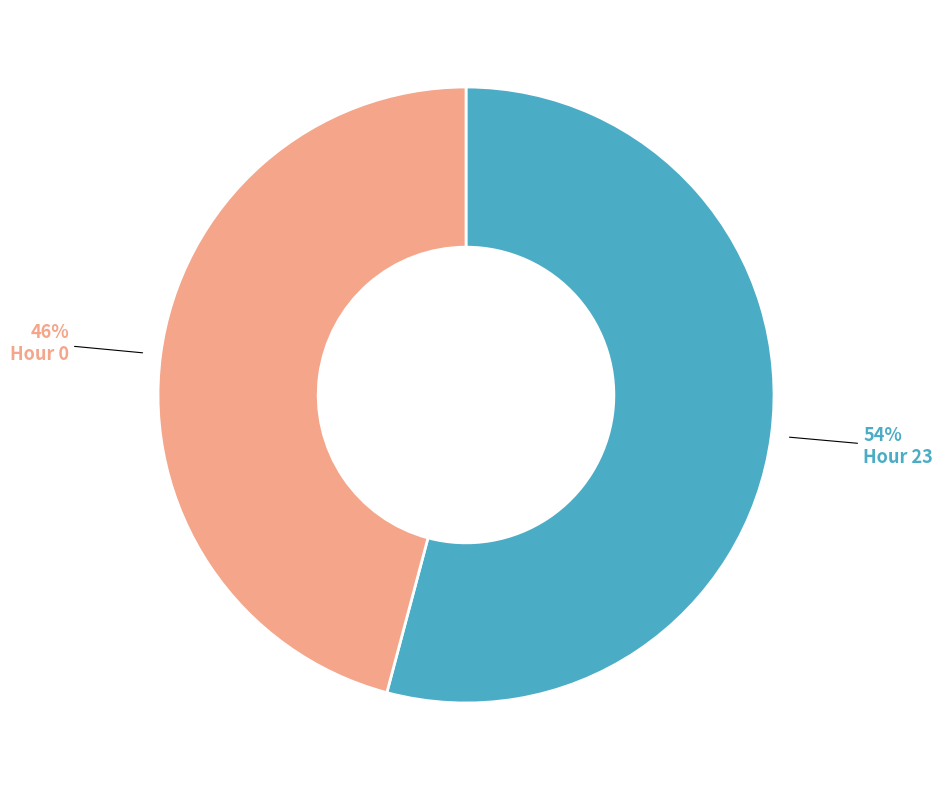

Count the number of slices in the pie.

2